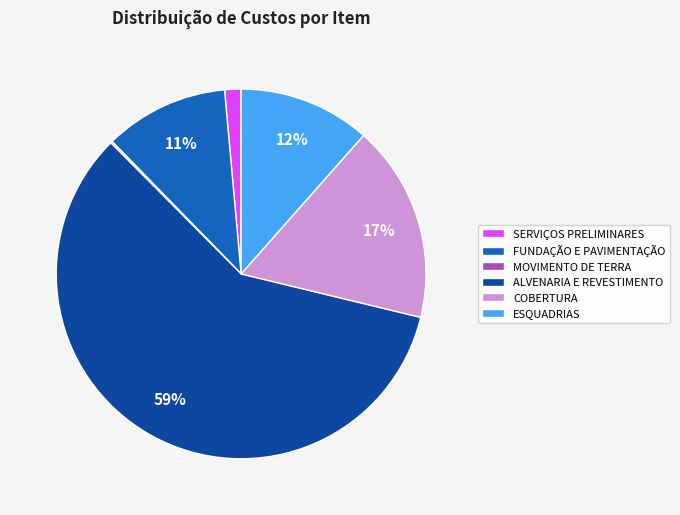

Which slice represents more than half of the pie?

ALVENARIA E REVESTIMENTO